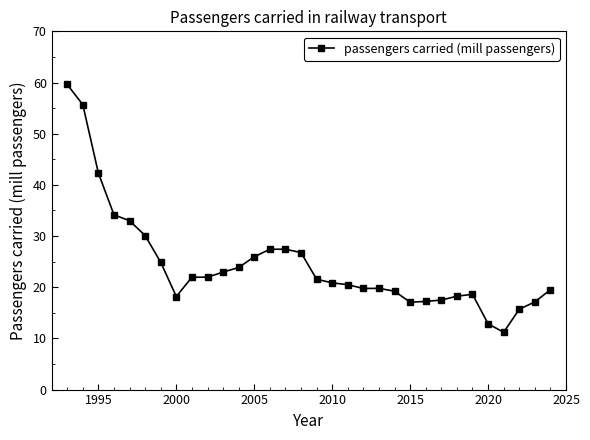

What is the minimum value shown in the chart?

11.2